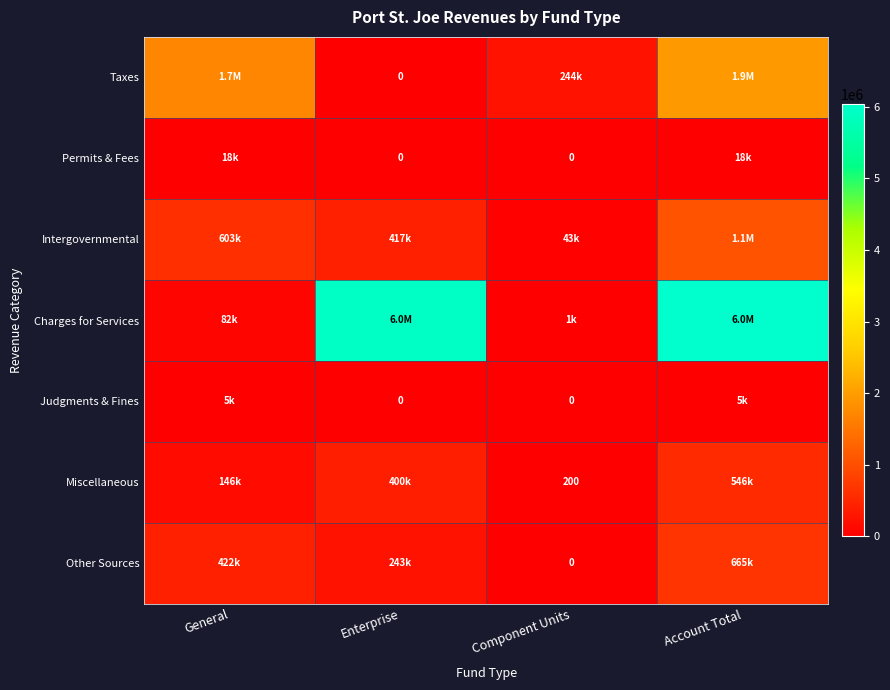

The value of Miscellaneous at Component Units is 134. True or false?

False